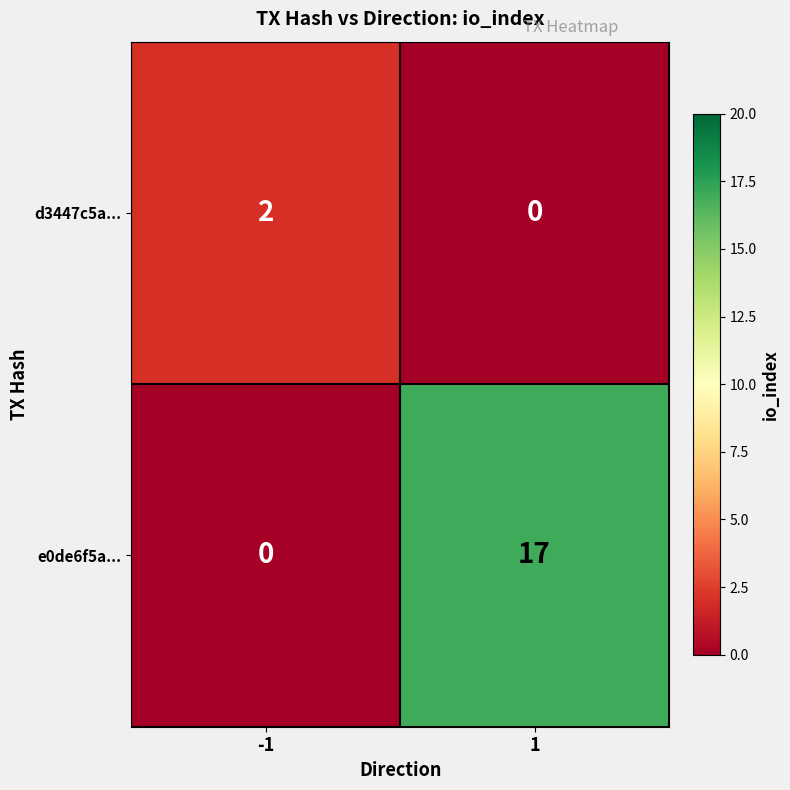

What is the sum of the e0de6f5a... values at 1 and -1?

17